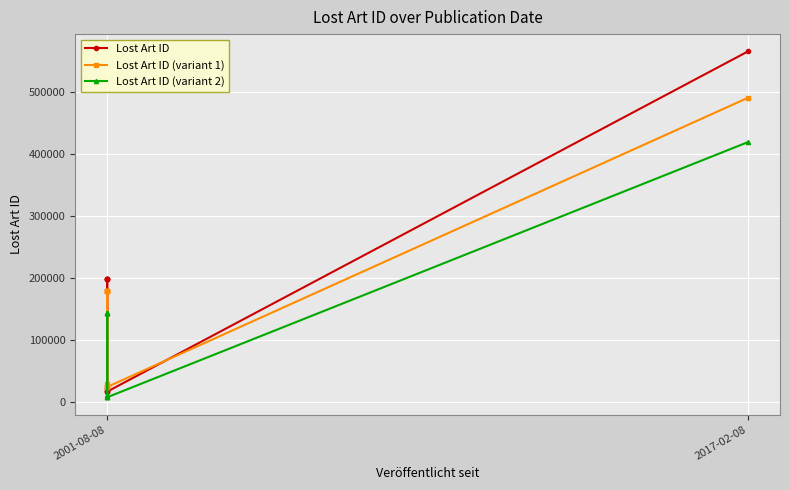

List the series in order of their peak value, highest first.

Lost Art ID, Lost Art ID (variant 1), Lost Art ID (variant 2)